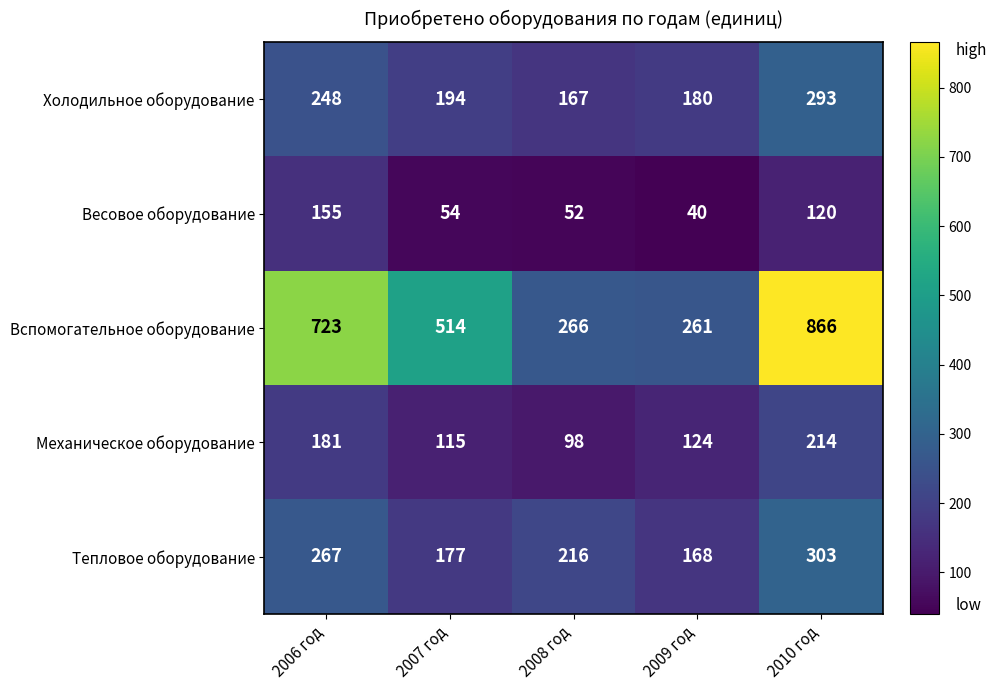

At which category is the sum across all series the highest?

2010 год